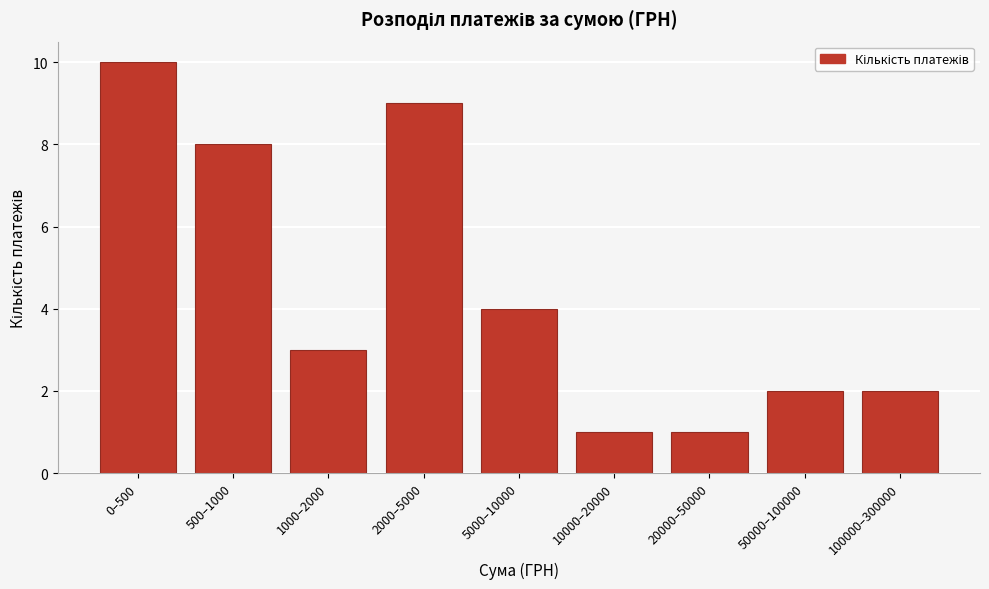

Reading left to right, list all the values displayed in this chart.

0–500=10	500–1000=8	1000–2000=3	2000–5000=9	5000–10000=4	10000–20000=1	20000–50000=1	50000–100000=2	100000–300000=2